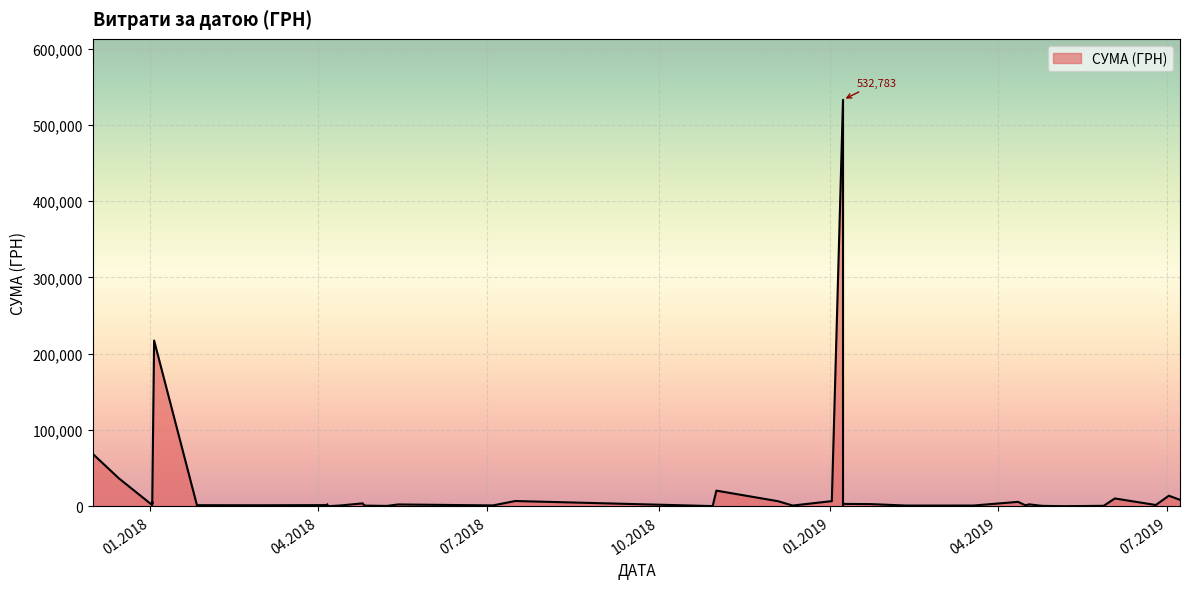

True or false: the data shows 6800.0 at 04.12.2018.

True